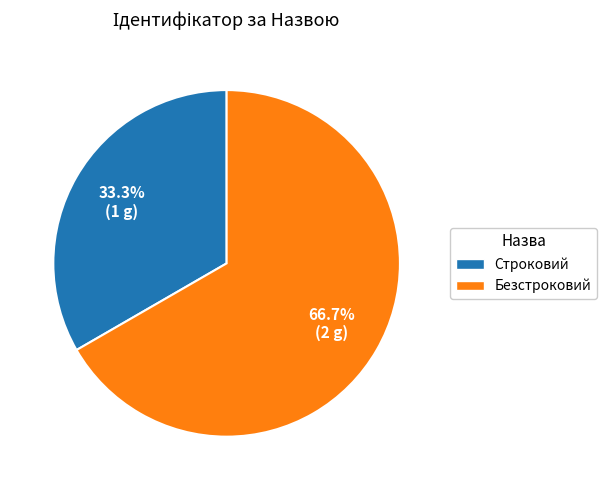

What is the total percentage of Строковий and Безстроковий?

100.0%